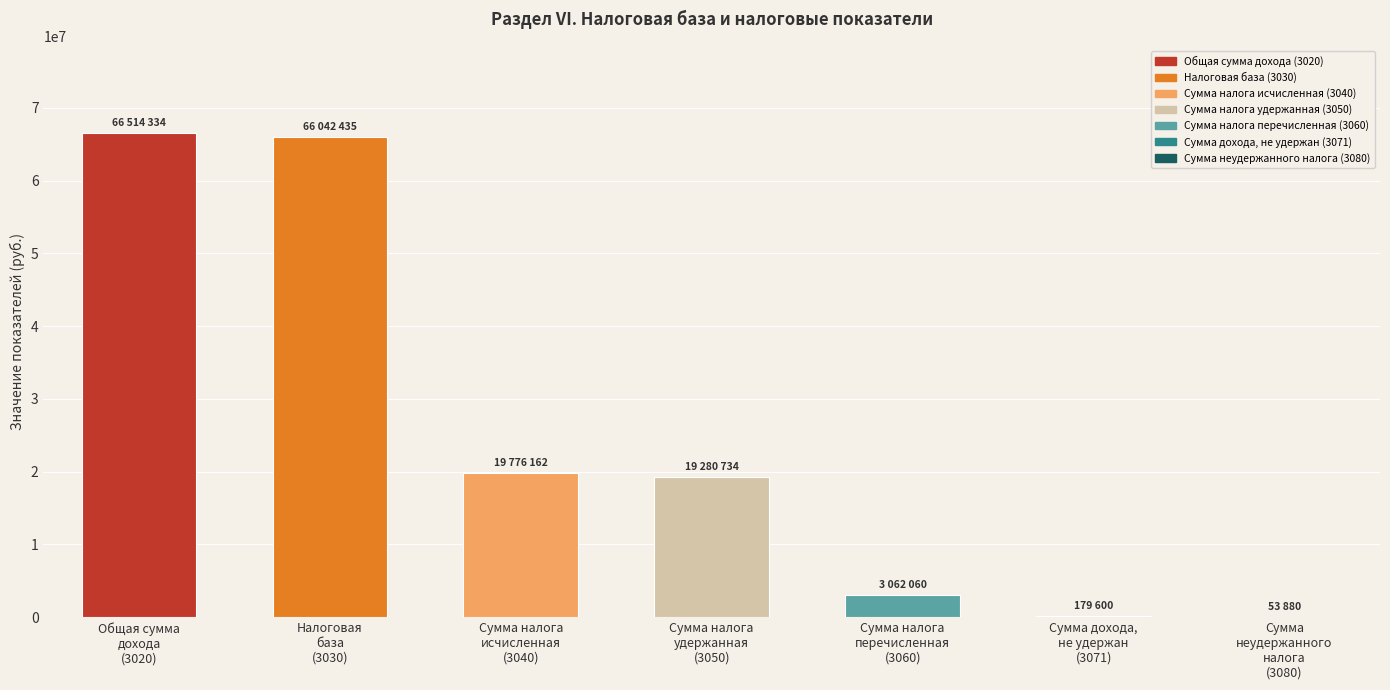

Where is the data nearest to the value 33284107?

Сумма налога
исчисленная
(3040)